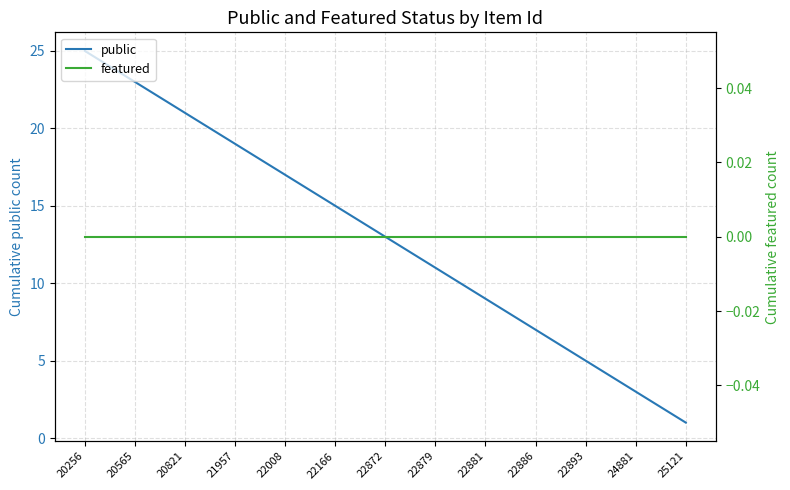

How many categories are shown in the chart?

25